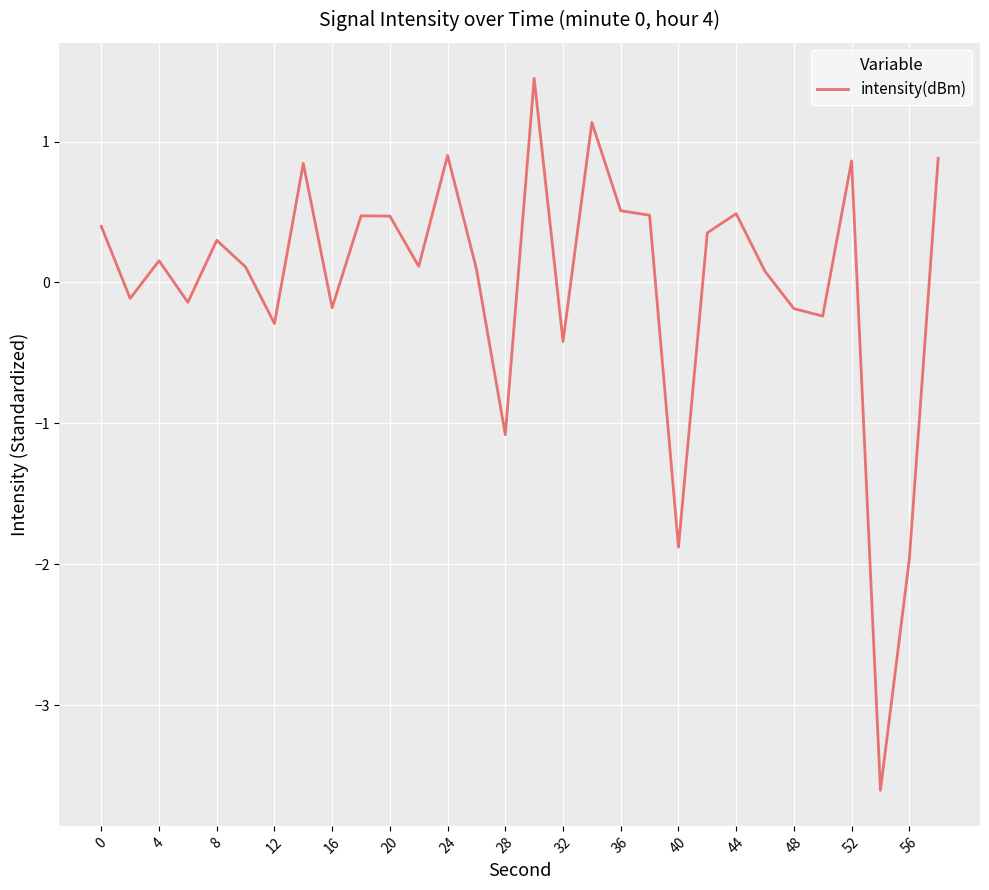

What is the maximum value shown in the chart?

1.4